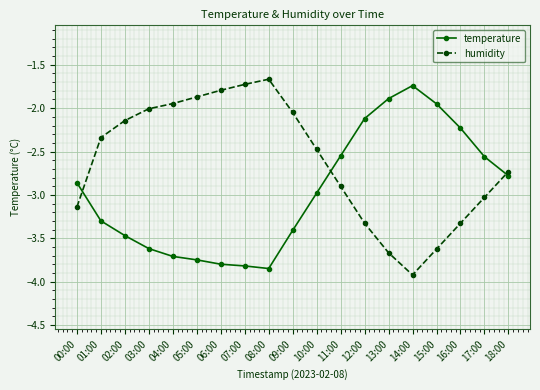

Is the value of temperature at 04:00 greater than the value of humidity at 04:00?

No